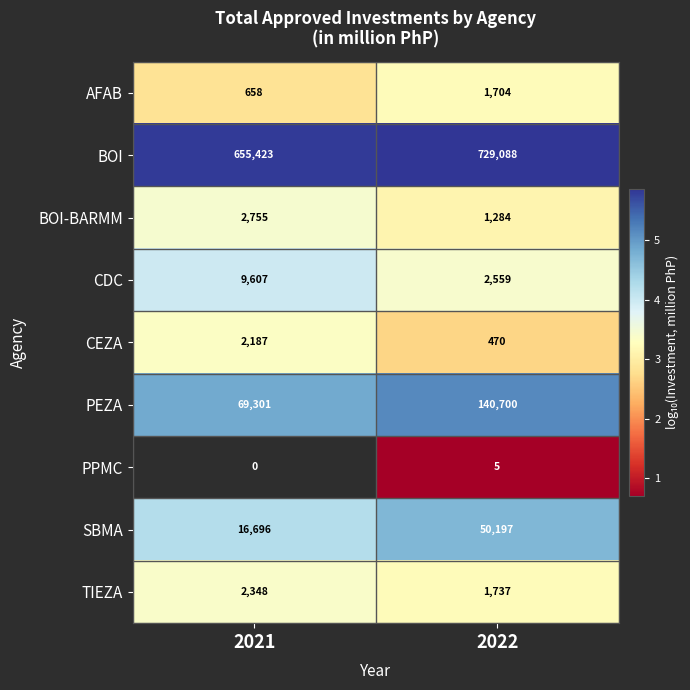

What is the sum of the BOI values at 2022 and 2021?

1384511